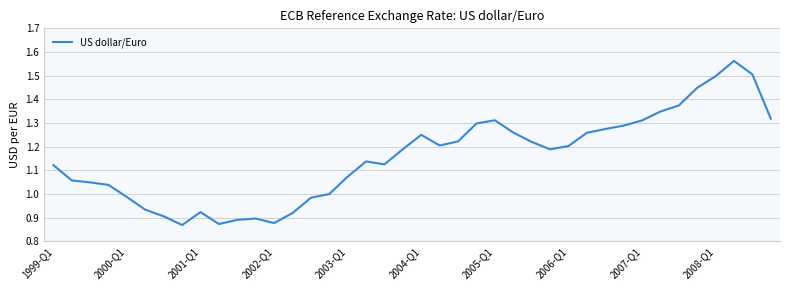

What is the difference between the maximum and minimum values?

0.7